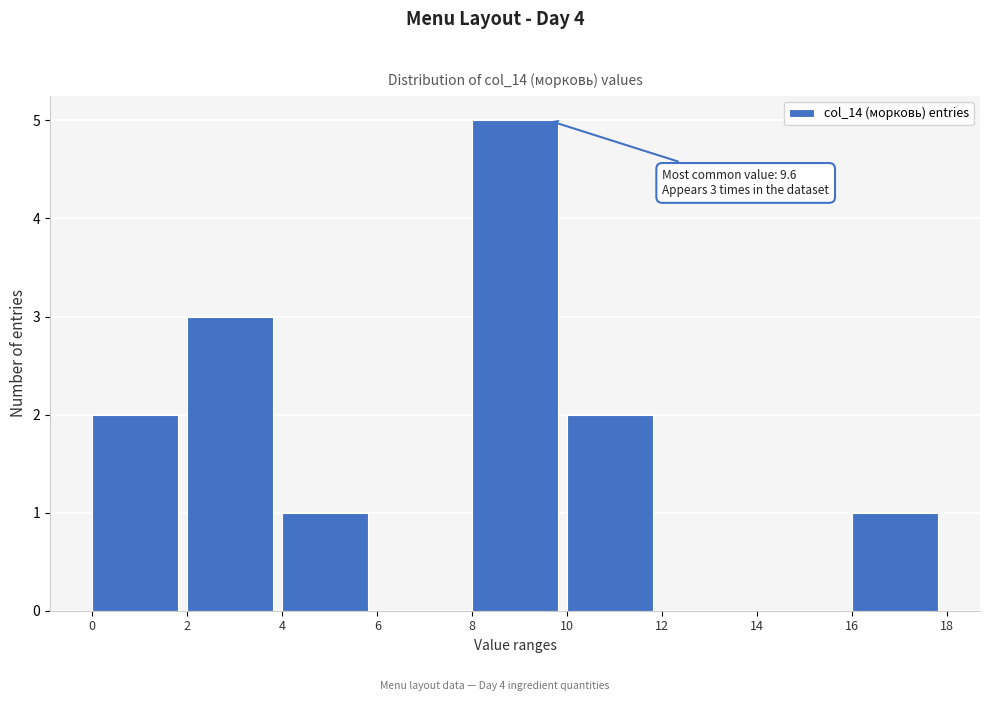

Which range on the x-axis has the tallest bar?

8 to 10